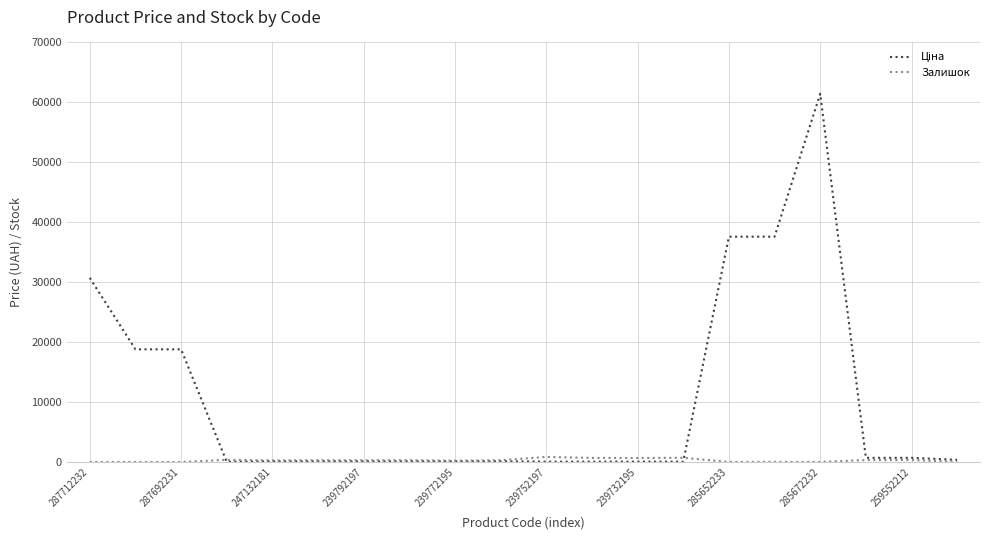

True or false: Залишок has more than 0 points higher than both neighbors.

True